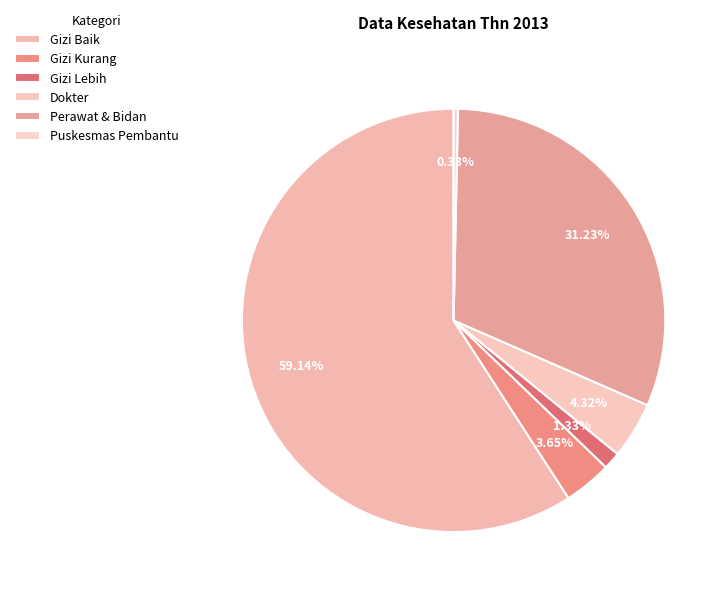

How many slices are in this pie chart?

6